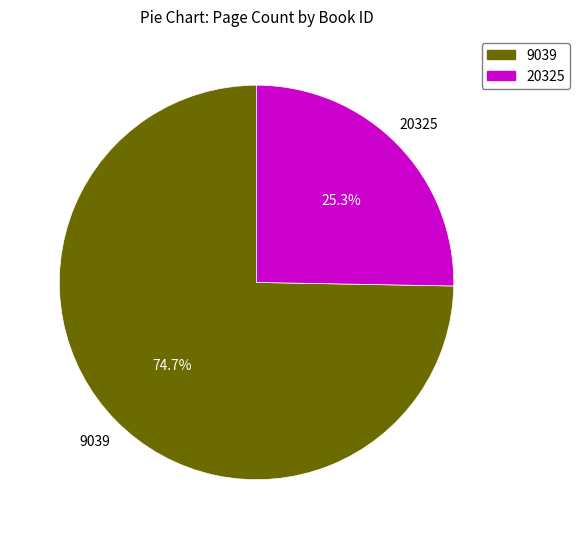

What is the ratio of the value at 20325 to the value at 9039?

0.3